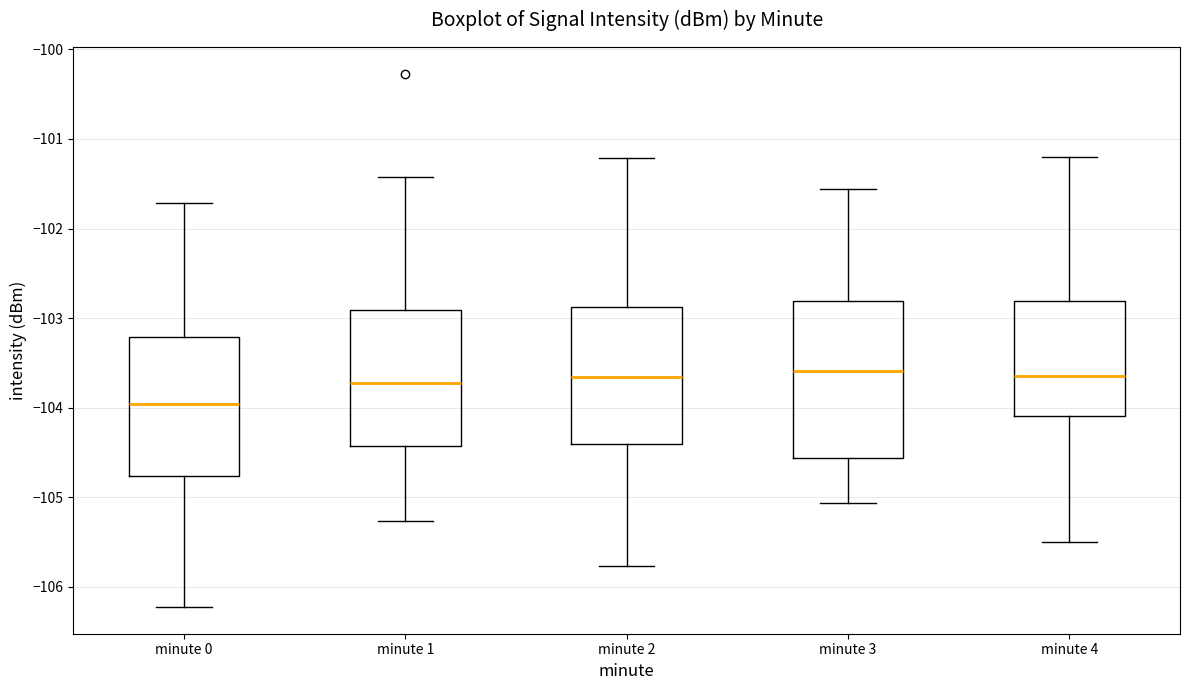

Reading left to right, transcribe this box plot: for each box, give where its median line is, the range the box spans, and where its two whiskers end, as read against the y-axis. The values are not printed on the chart, so give them approximately, as read against the axis.

minute 0: median -104.0, box -104.8 to -103.2, whiskers -106.2 to -101.7
minute 1: median -103.7, box -104.4 to -102.9, whiskers -105.3 to -101.4
minute 2: median -103.7, box -104.4 to -102.9, whiskers -105.8 to -101.2
minute 3: median -103.6, box -104.6 to -102.8, whiskers -105.1 to -101.6
minute 4: median -103.6, box -104.1 to -102.8, whiskers -105.5 to -101.2